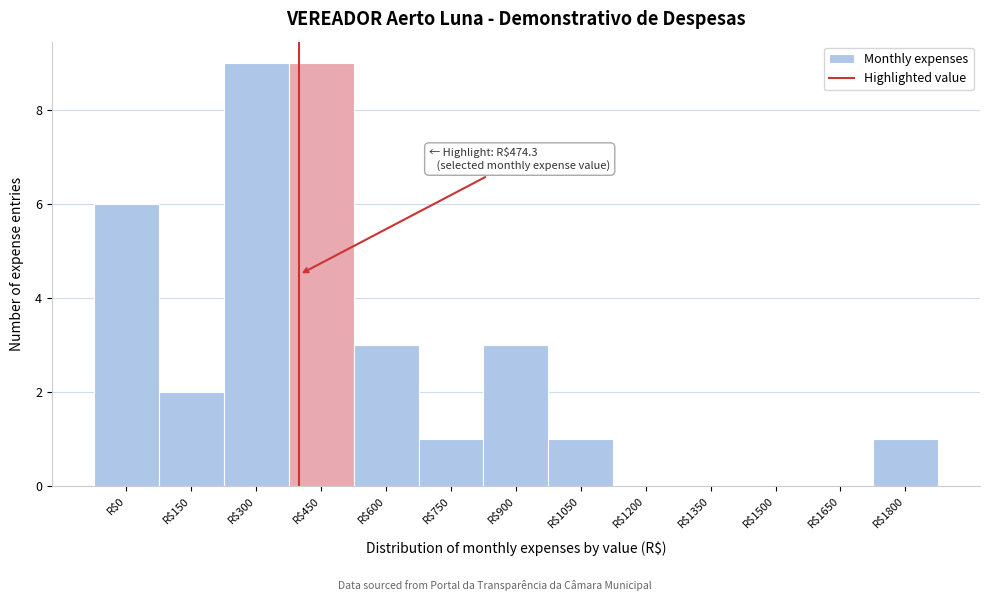

What is the sum of all values?

35